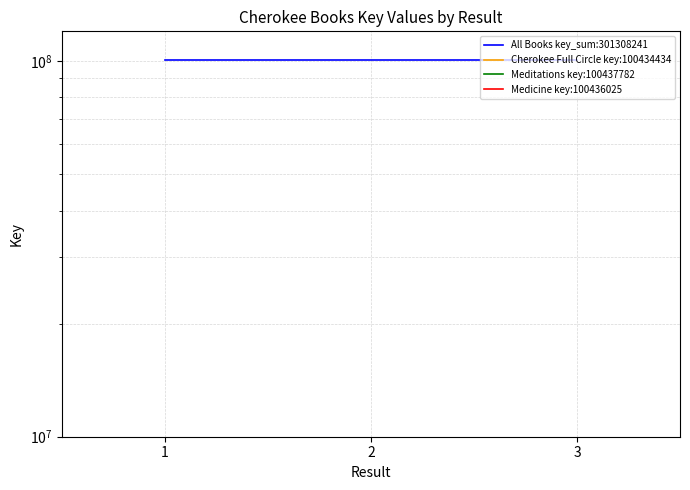

Where does the data first go above 100436025?

2